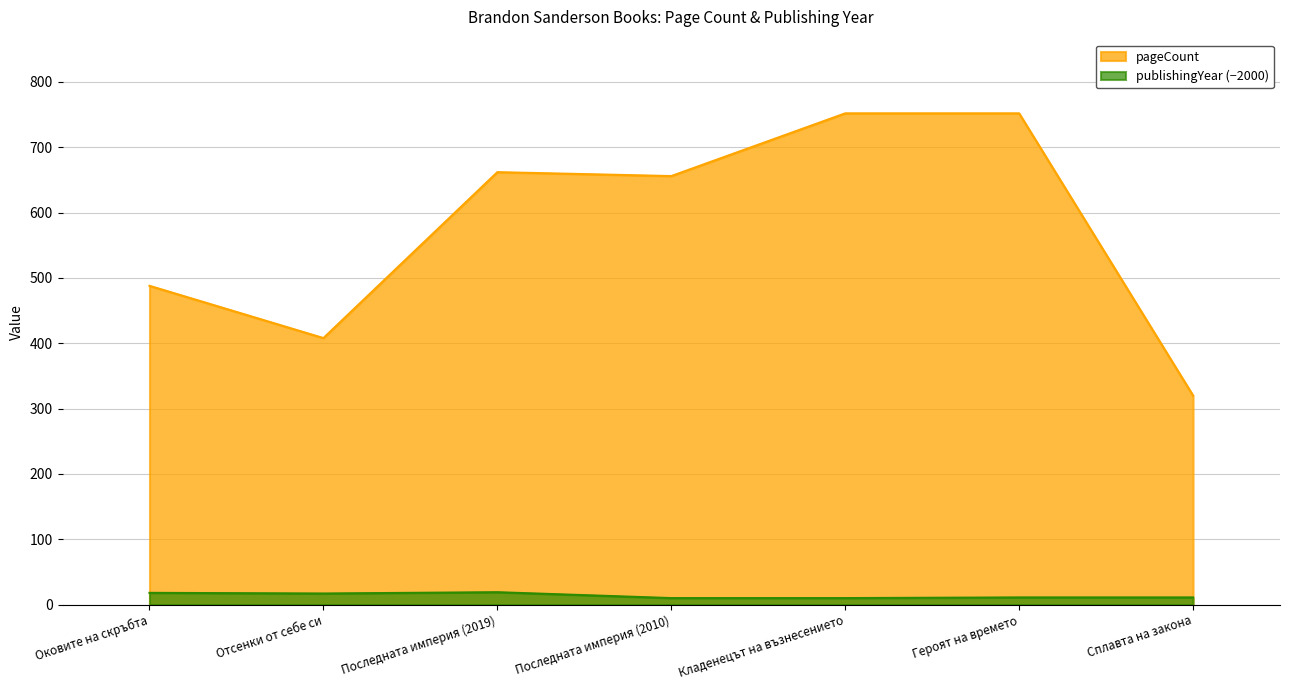

At which label is pageCount closest to 536?

Оковите на скръбта